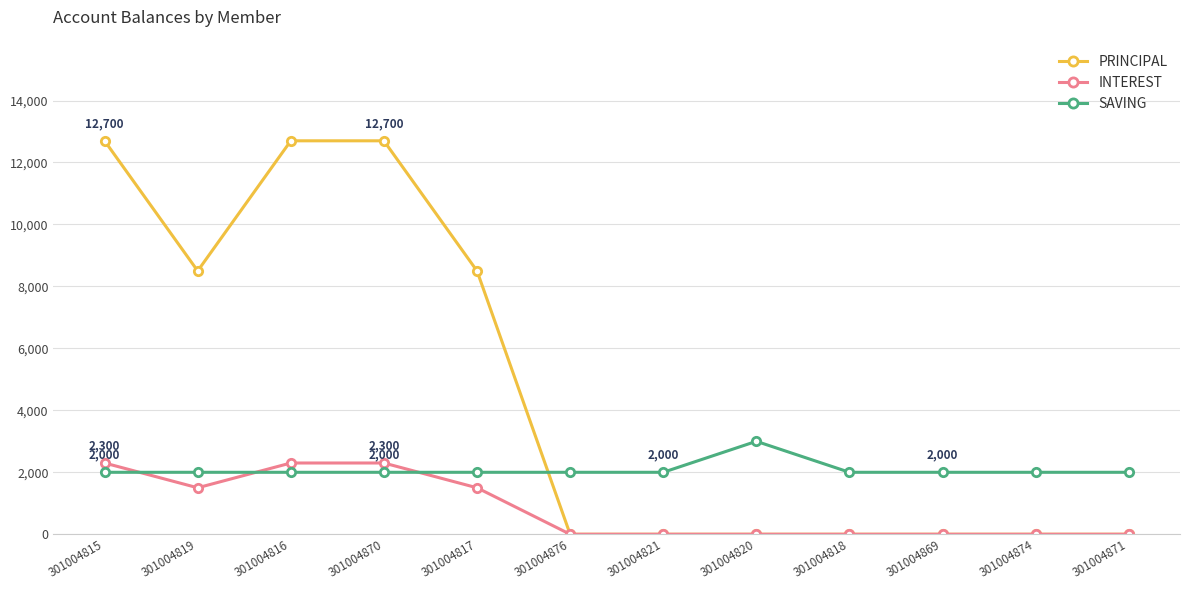

What is the greatest value displayed?

12700